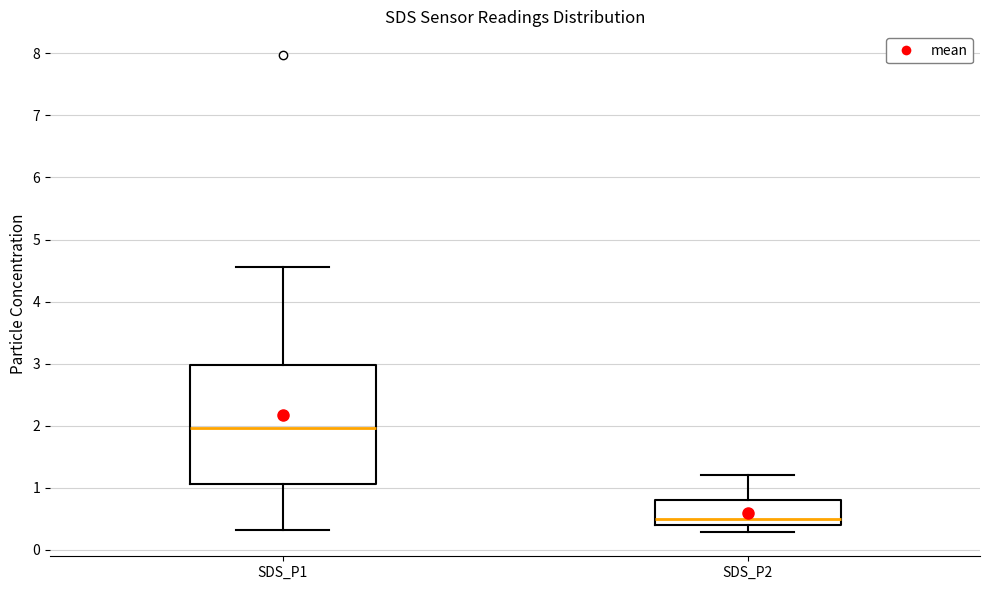

Reading left to right, read every box against the y-axis: the position of its median line, the range the box covers, and the ends of its whiskers. The values are not printed on the chart, so give them approximately, as read against the axis.

SDS_P1: median 2.0, box 1.1 to 3.0, whiskers 0.3 to 4.6
SDS_P2: median 0.5, box 0.4 to 0.8, whiskers 0.3 to 1.2